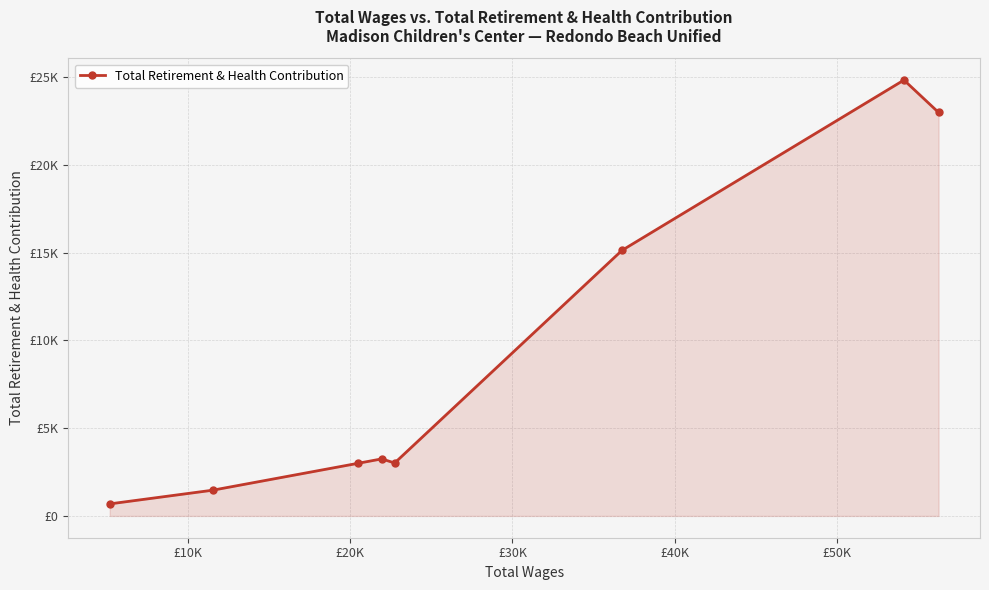

Does the chart have visible grid lines?

Yes